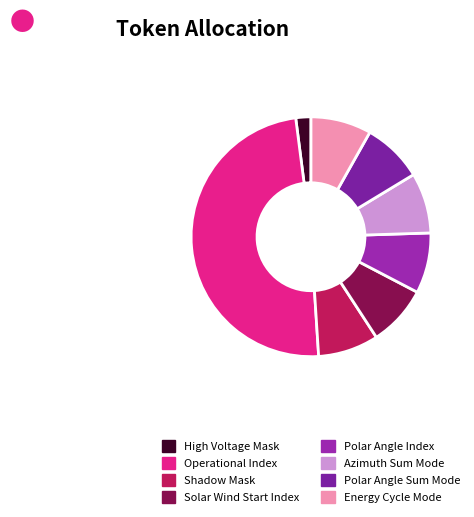

To the nearest percent, what is the difference between the Polar Angle Sum Mode and Operational Index slice percentages?

41%